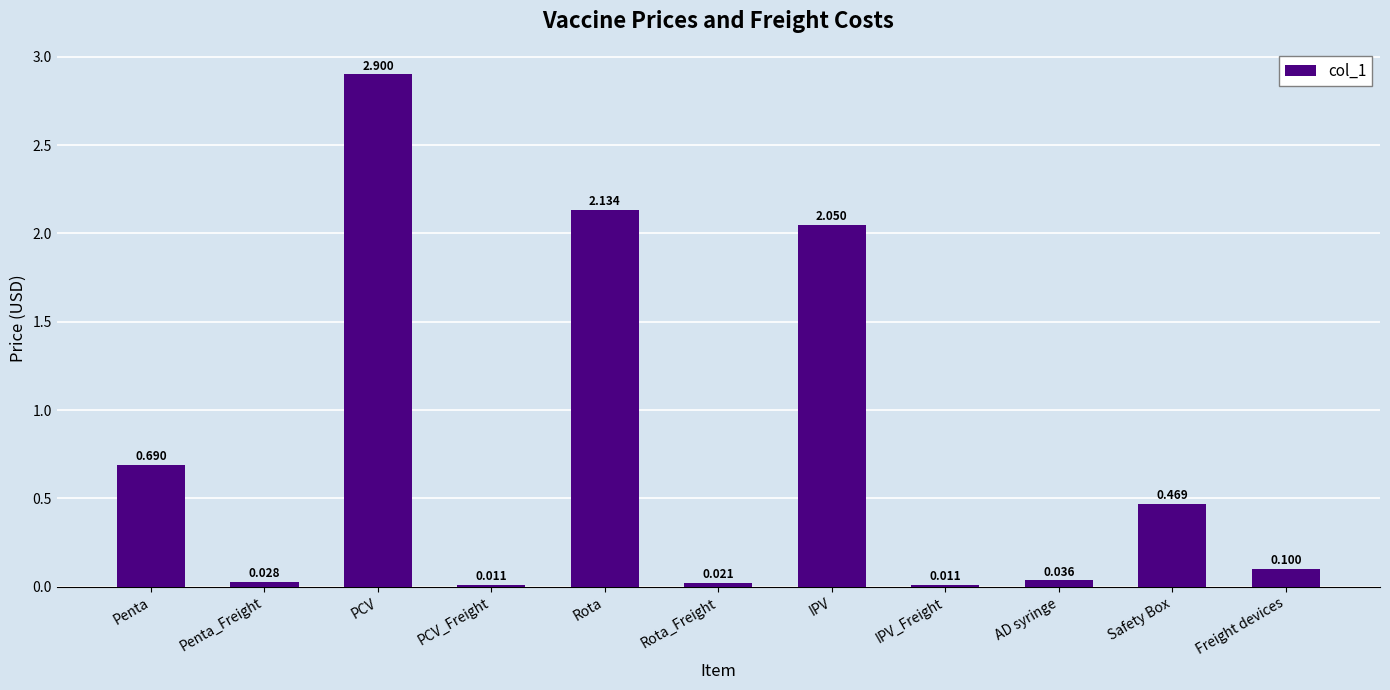

Which has a higher value, PCV_Freight or IPV?

IPV